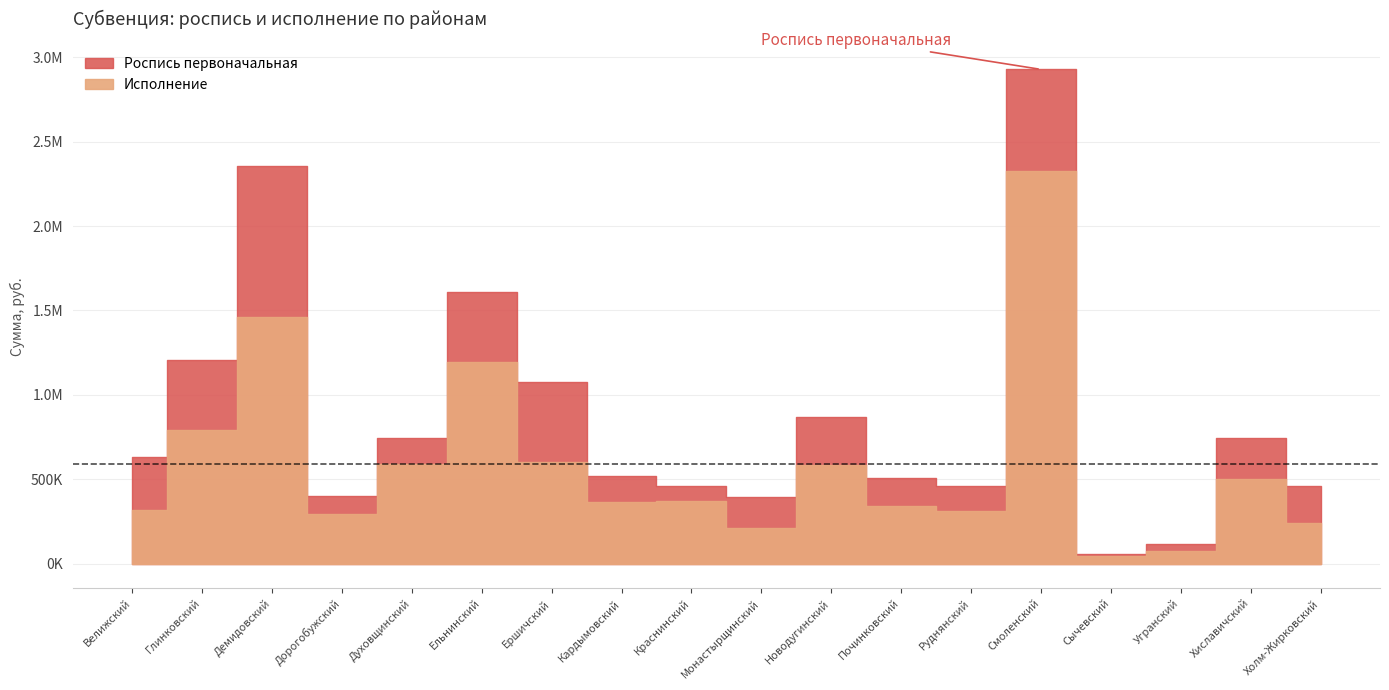

What is the minimum value shown in the chart?

42412.5